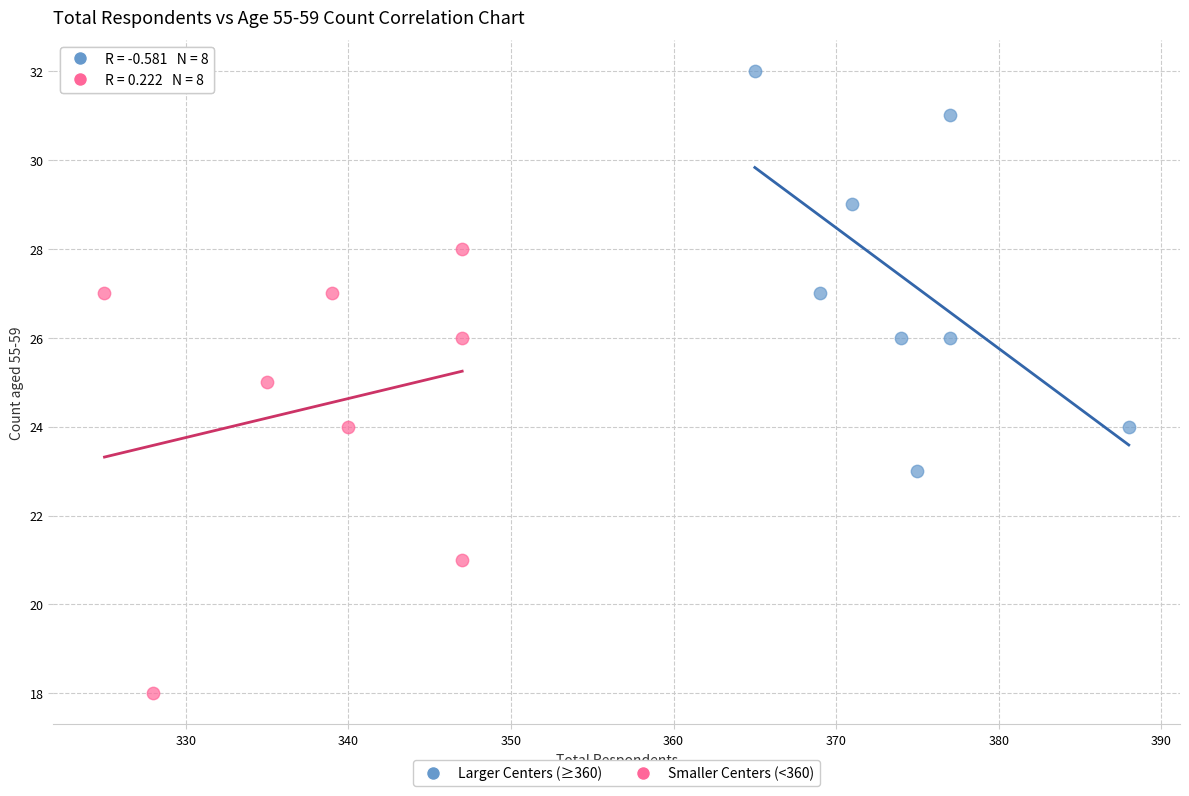

What are all the series names shown in the legend?

Larger Centers (≥360), Smaller Centers (<360)